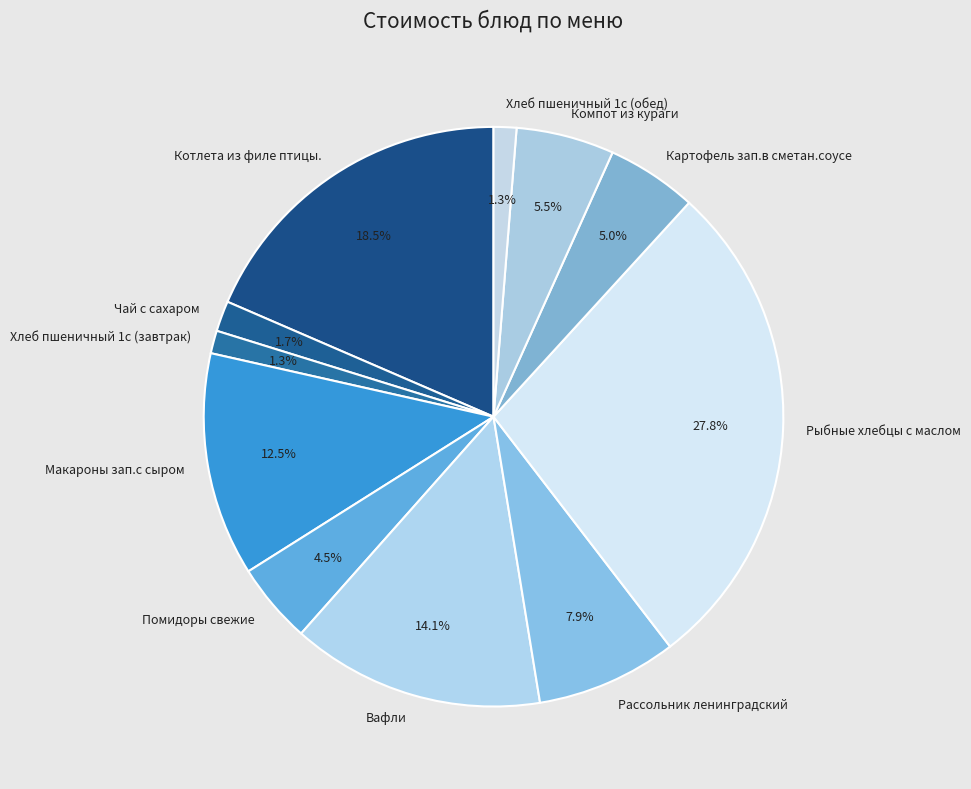

Which has a higher value, Хлеб пшеничный 1с (завтрак) or Компот из кураги?

Компот из кураги